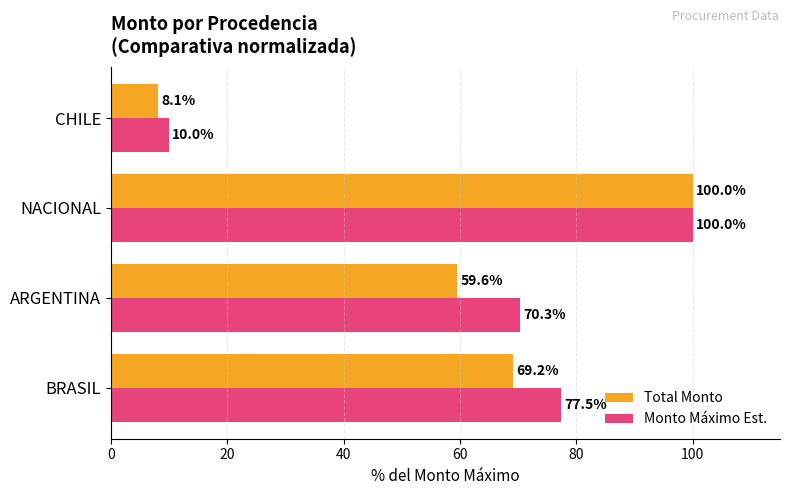

What is the spread (max minus min) of values at CHILE?

1.9